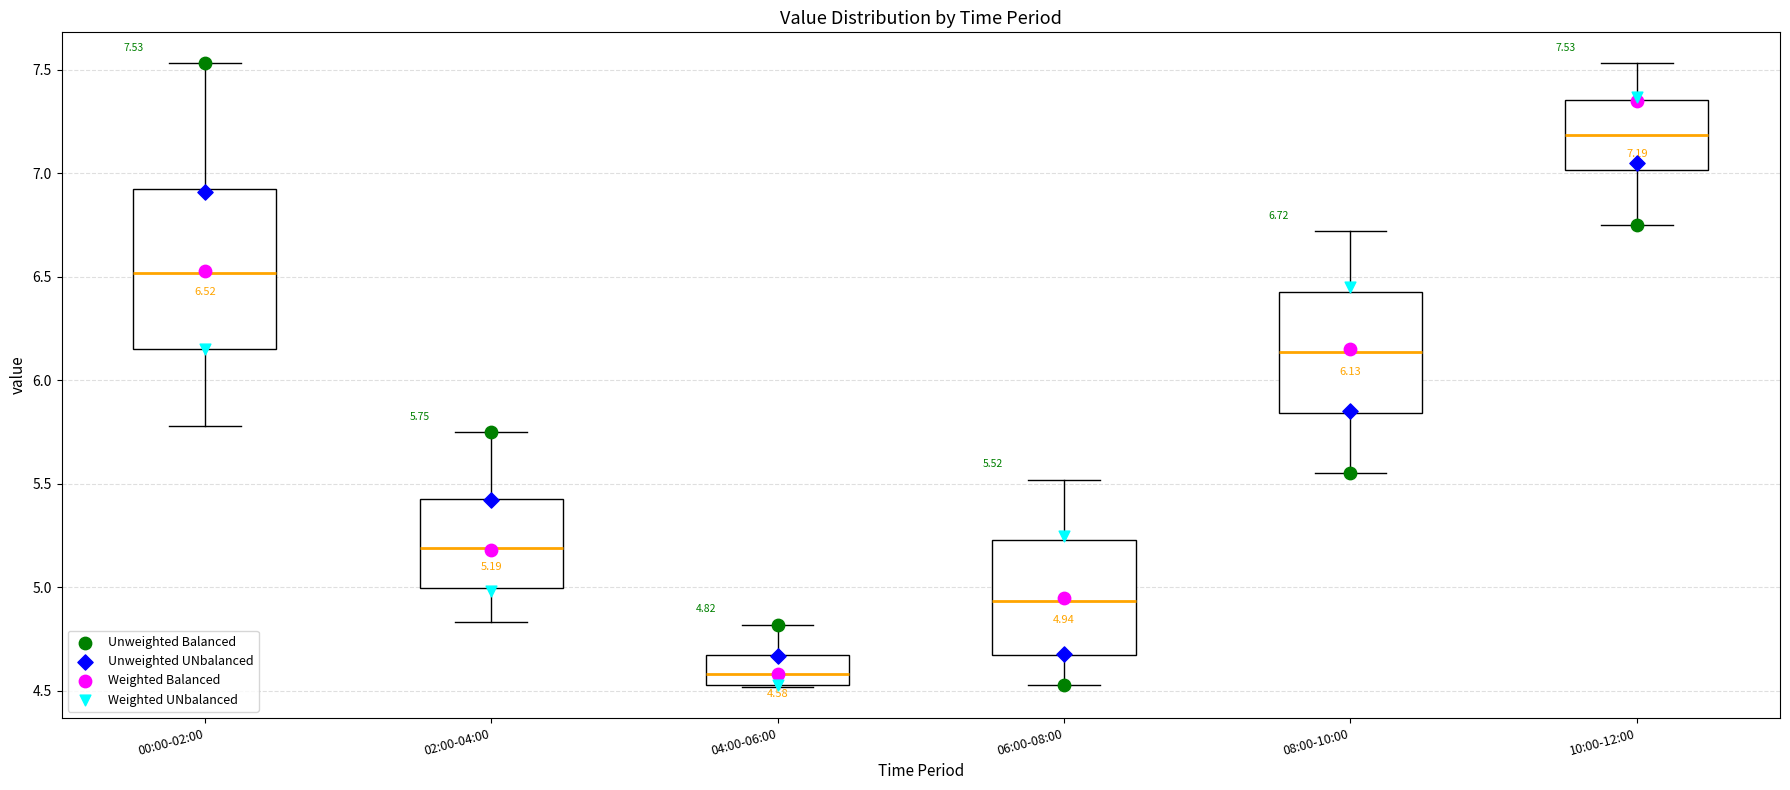

Comparing the boxes themselves (not the whiskers), which one is the tallest?

00:00-02:00